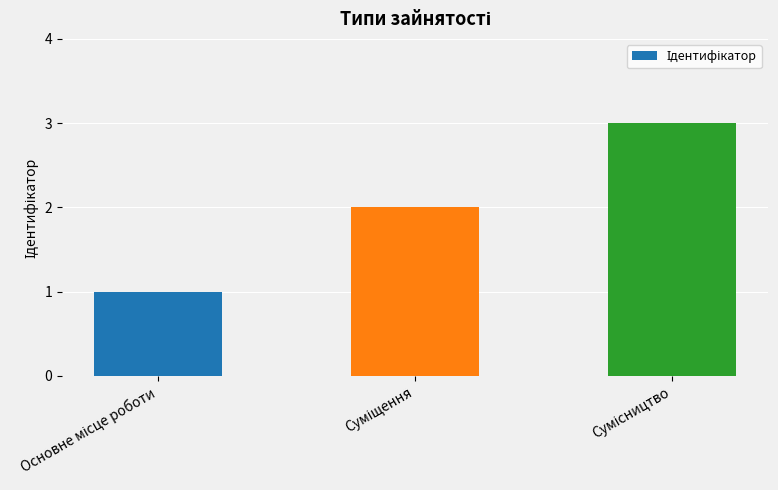

How many values are below 2?

1